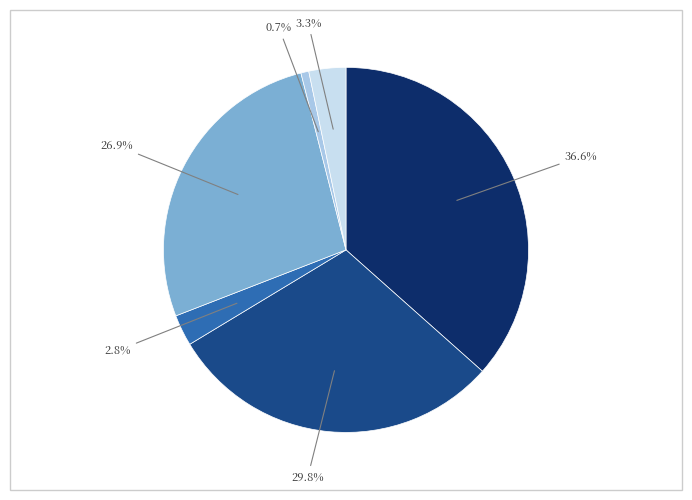

Does any single category account for the majority?

No